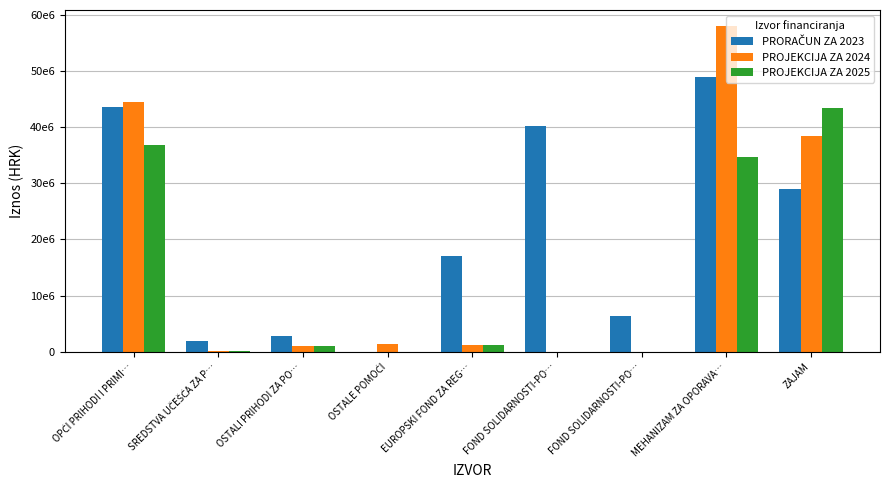

Are the bars horizontal?

No